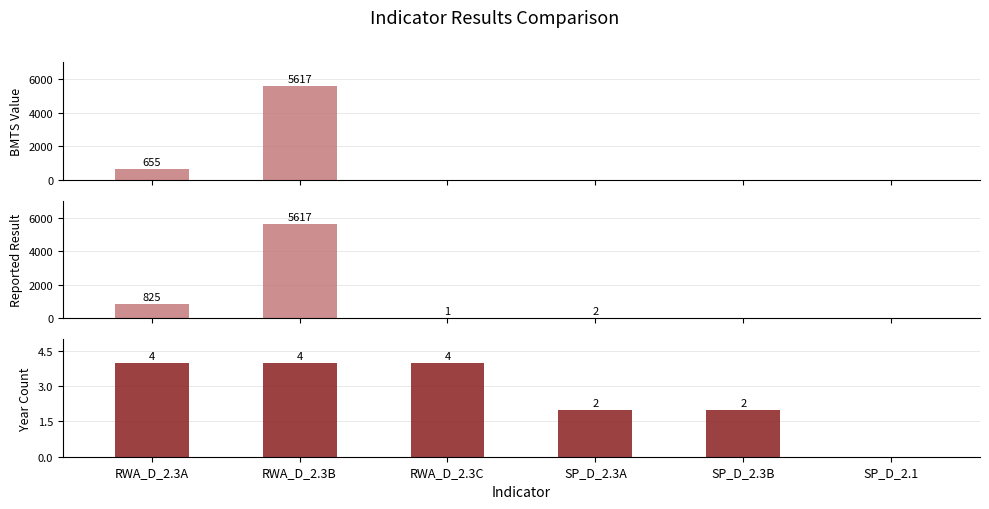

How many bars are there in each group?

3